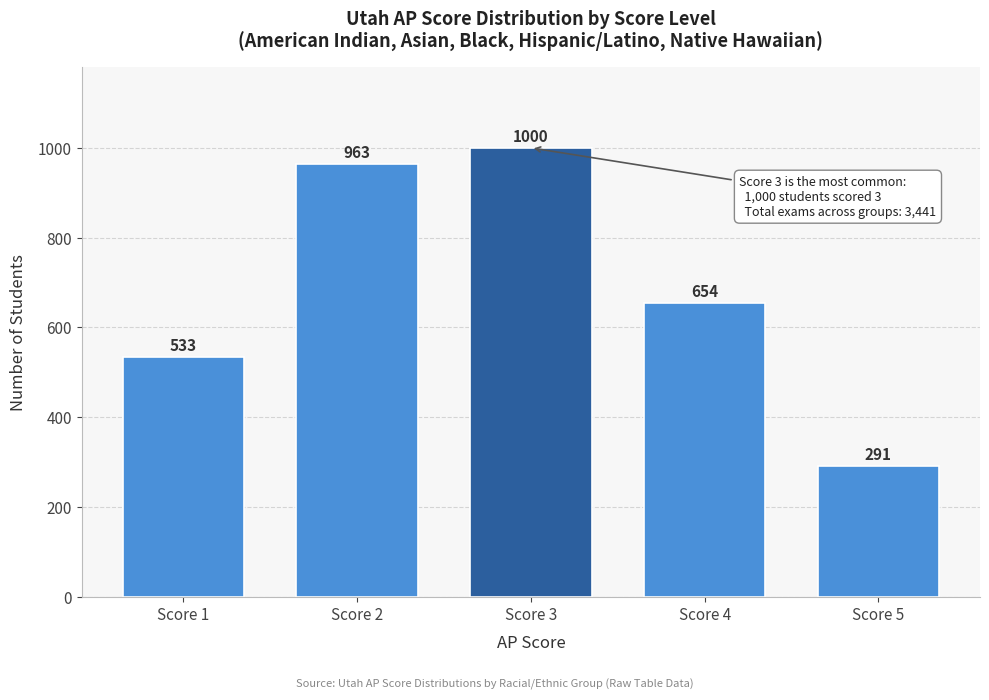

Reading right to left, transcribe all the data shown in this chart.

Score 5=291	Score 4=654	Score 3=1000	Score 2=963	Score 1=533